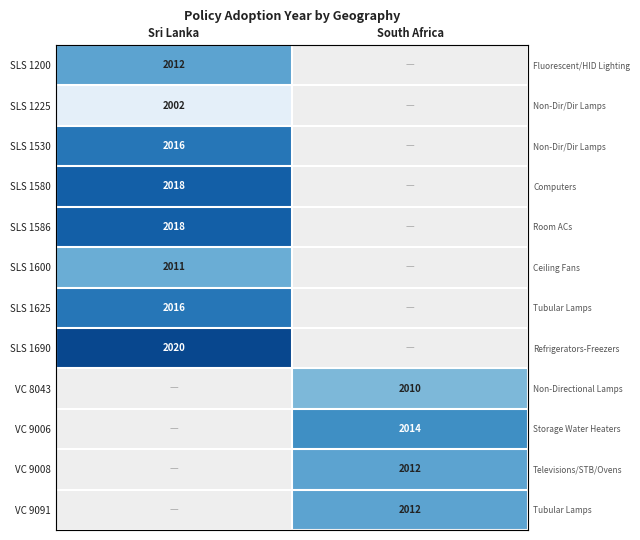

Is the value of SLS 1586 at South Africa greater than the value of SLS 1600 at South Africa?

No